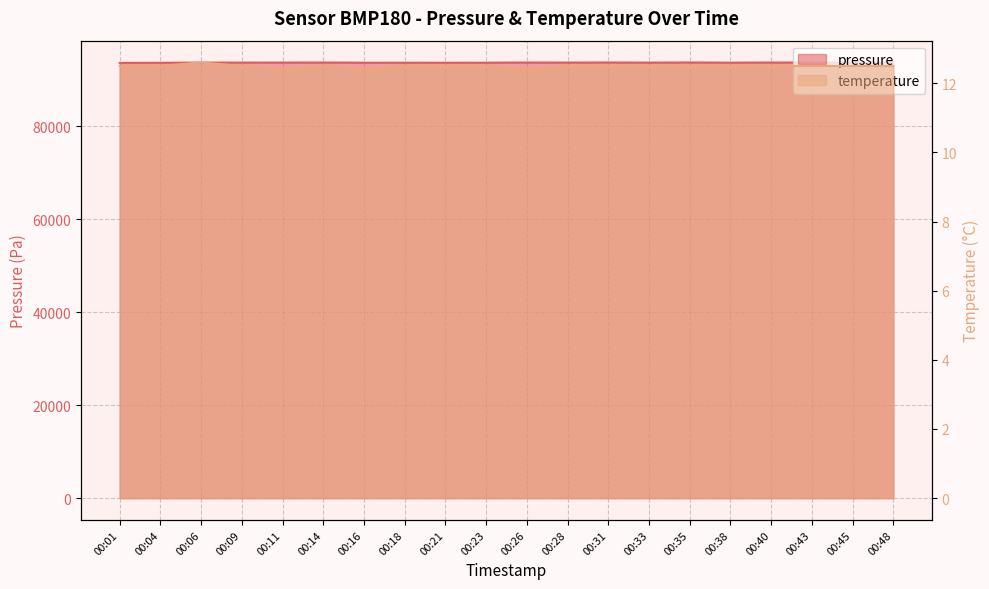

How many lines are shown in the chart?

2